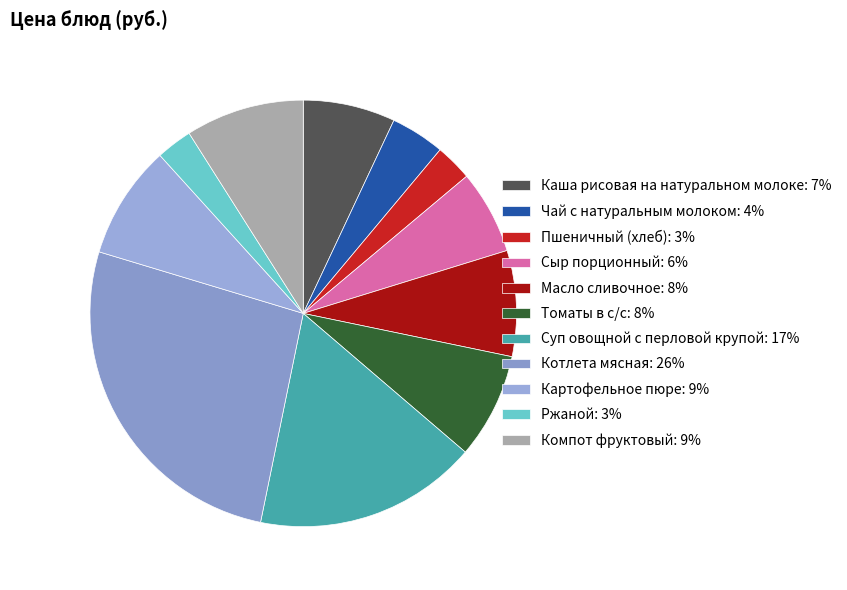

What is the smallest slice in the pie chart?

Ржаной